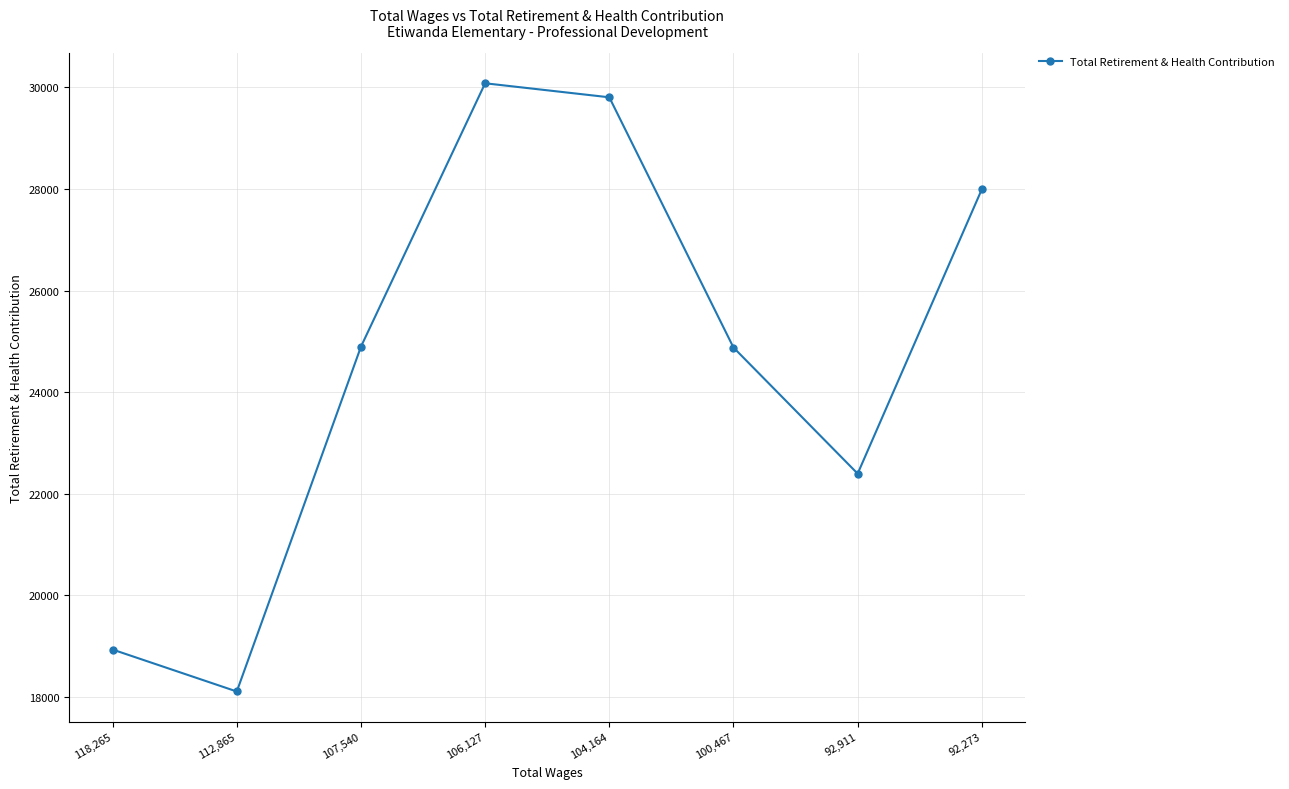

What is the greatest value displayed?

30077